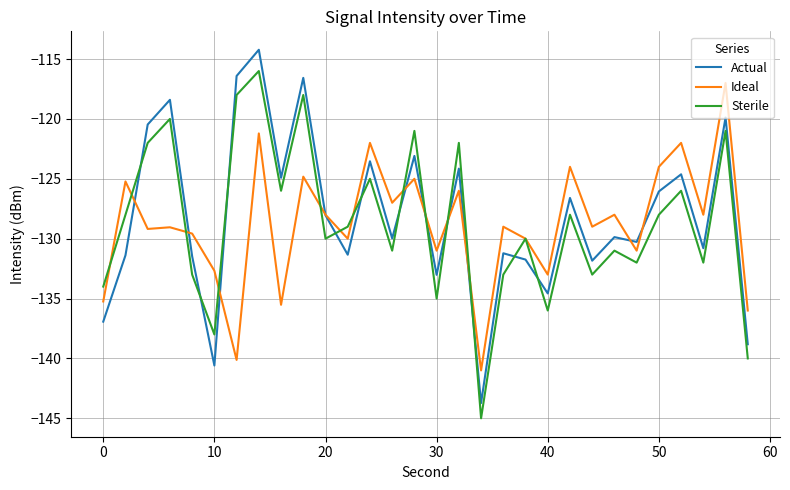

True or false: Ideal has more than 0 points higher than both neighbors.

True